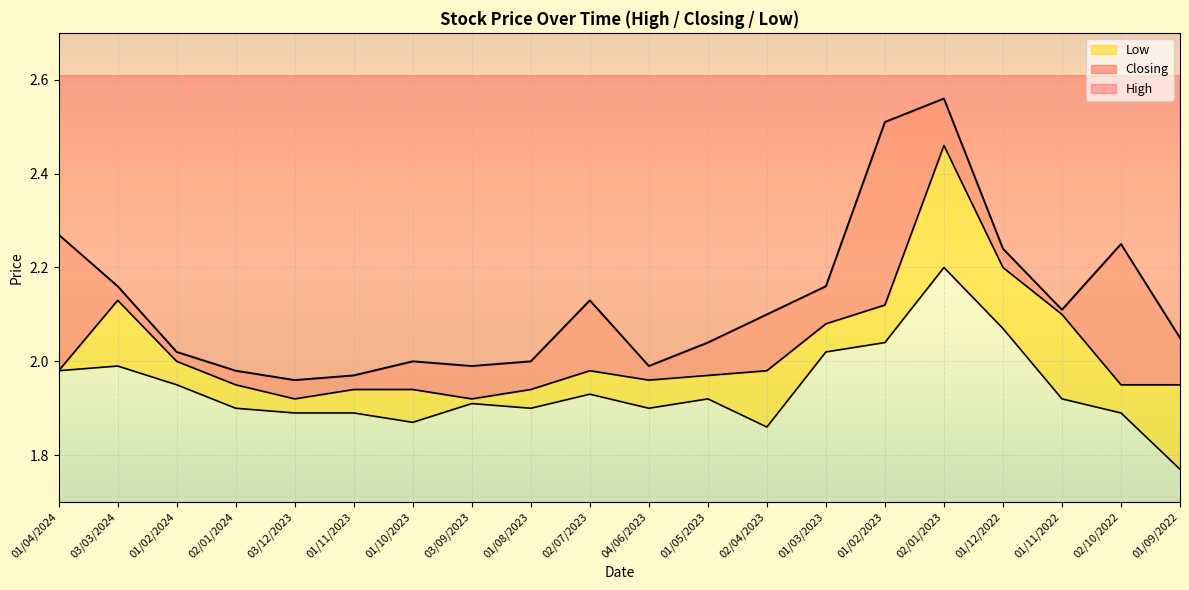

What is the label of the 2nd point from the right?

02/10/2022